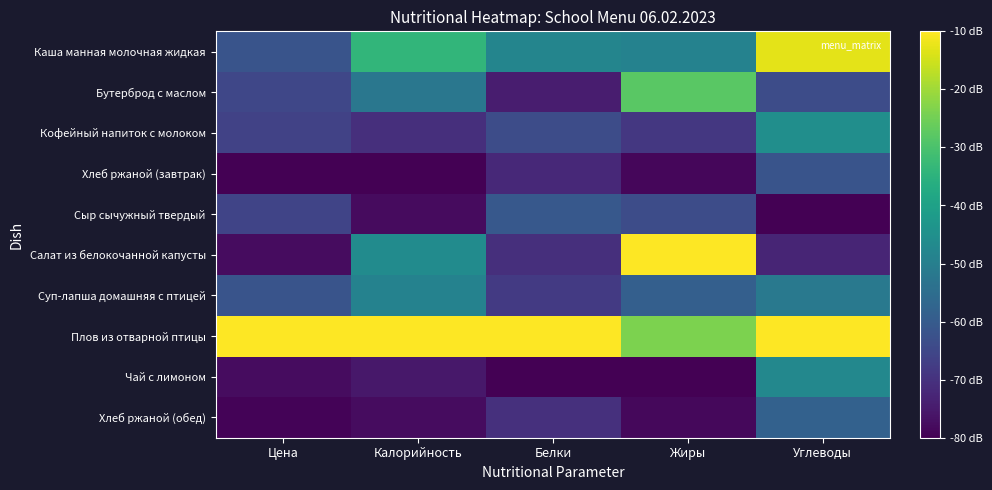

Reading left to right, transcribe all the data shown in this chart.

Каша манная молочная жидкая: Цена=-61.9	Калорийность=-33.9	Белки=-48.3	Жиры=-48.9	Углеводы=-12.8
Бутерброд с маслом: Цена=-65.0	Калорийность=-52.2	Белки=-74.3	Жиры=-27.8	Углеводы=-63.7
Кофейный напиток с молоком: Цена=-66.1	Калорийность=-70.5	Белки=-63.9	Жиры=-68.7	Углеводы=-45.4
Хлеб ржаной (завтрак): Цена=-80.0	Калорийность=-80.0	Белки=-71.9	Жиры=-78.7	Углеводы=-61.8
Сыр сычужный твердый: Цена=-65.7	Калорийность=-77.9	Белки=-60.7	Жиры=-63.7	Углеводы=-80.0
Салат из белокочанной капусты: Цена=-77.5	Калорийность=-46.2	Белки=-70.7	Жиры=-10.0	Углеводы=-72.8
Суп-лапша домашняя с птицей: Цена=-61.9	Калорийность=-48.8	Белки=-68.1	Жиры=-58.8	Углеводы=-51.7
Плов из отварной птицы: Цена=-10.0	Калорийность=-10.0	Белки=-10.0	Жиры=-23.7	Углеводы=-10.0
Чай с лимоном: Цена=-77.6	Калорийность=-75.6	Белки=-80.0	Жиры=-80.0	Углеводы=-47.4
Хлеб ржаной (обед): Цена=-79.3	Калорийность=-77.7	Белки=-70.2	Жиры=-78.5	Углеводы=-58.2